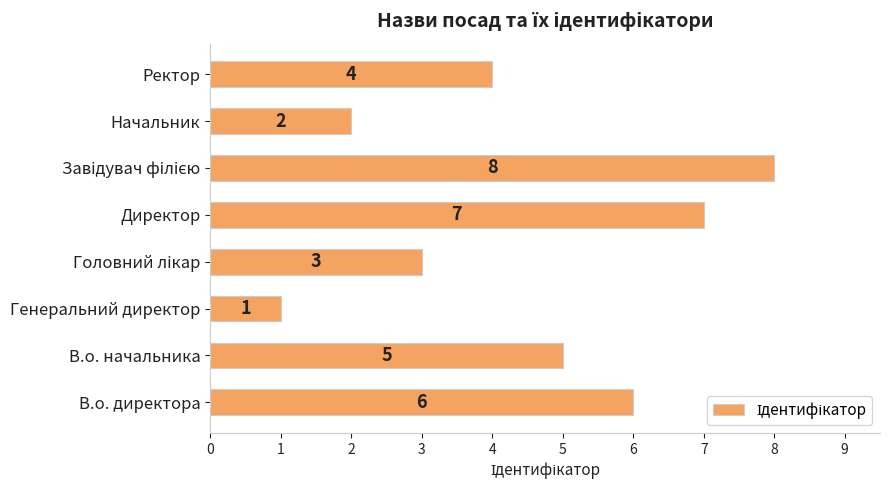

Is it true that the value at Директор is 3?

False